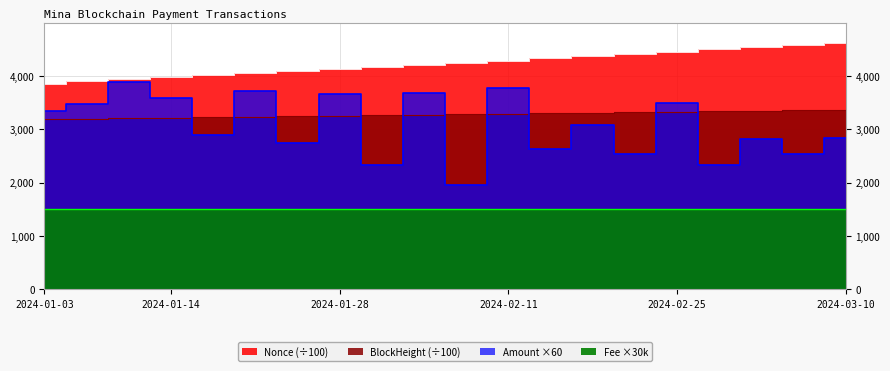

True or false: Amount has a value of 1593.6 at 2024-01-21.

False